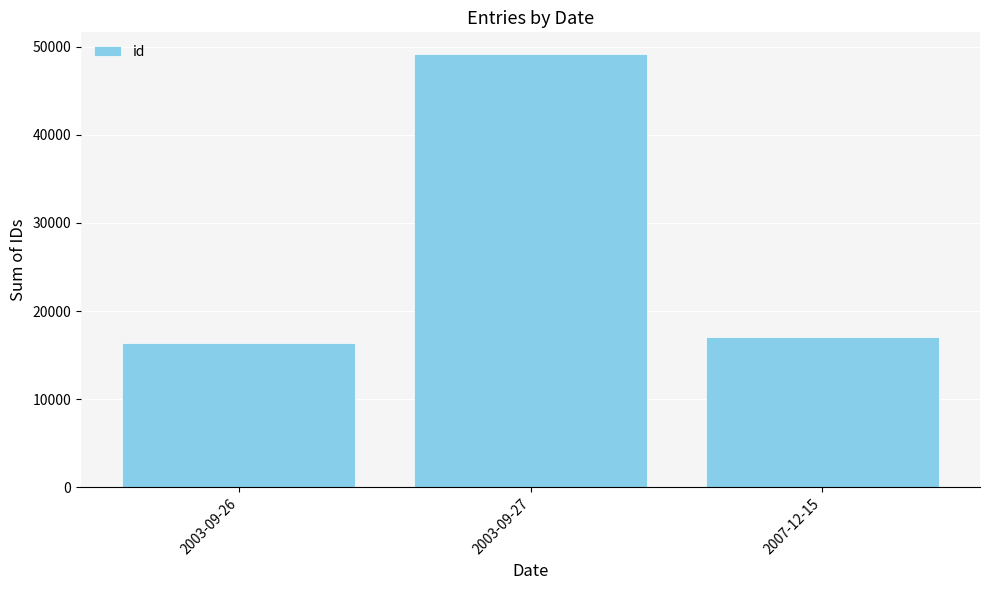

What is the value of the 1st bar from the left?

16371